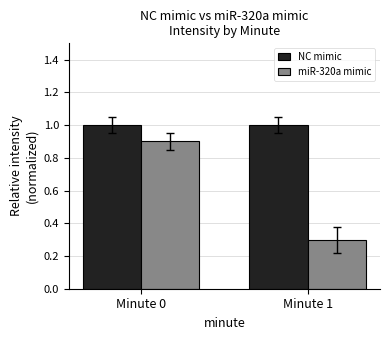

What is the value of the miR-320a mimic bar at the 2nd from the left?

0.3